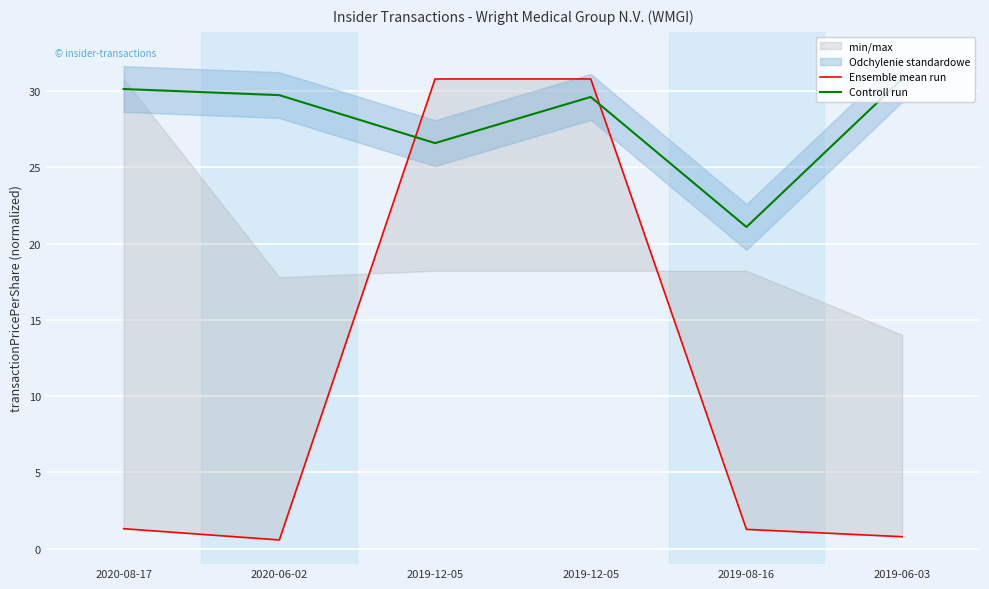

Reading left to right, what are all the values shown in this chart?

Ensemble mean run: 2020-08-17=1.3	2020-06-02=0.6	2019-12-05=30.8	2019-12-05=30.8	2019-08-16=1.3	2019-06-03=0.8
Controll run: 2020-08-17=30.1	2020-06-02=29.7	2019-12-05=26.6	2019-12-05=29.6	2019-08-16=21.1	2019-06-03=30.8